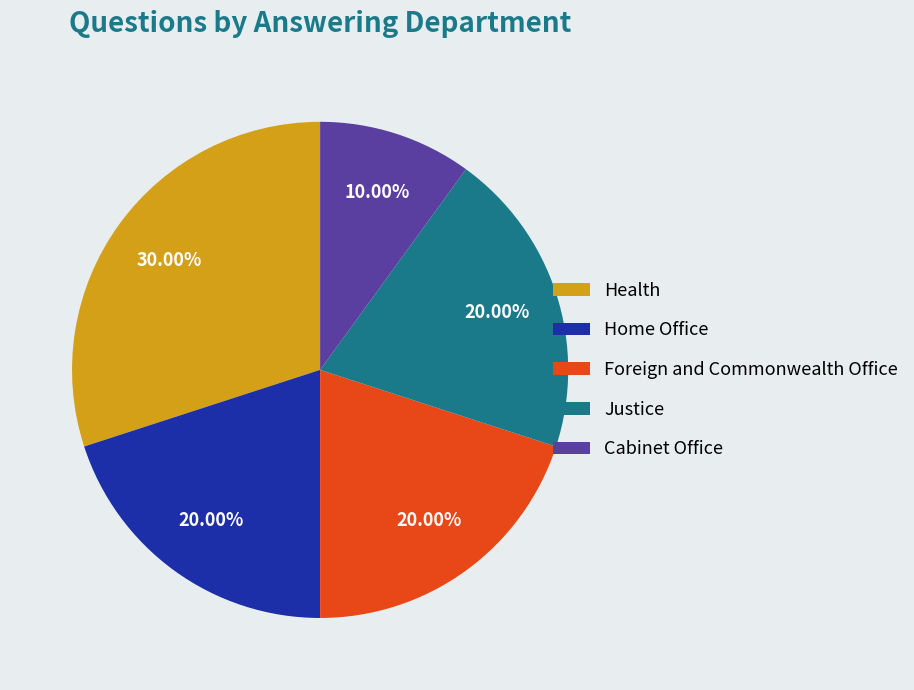

Does any single category account for the majority?

No